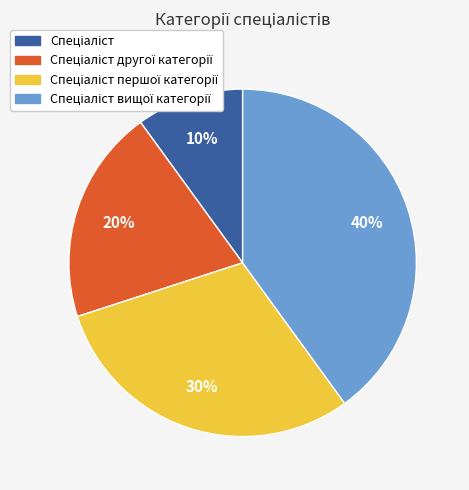

To the nearest percent, what is the difference between the largest and smallest slice percentages?

30%